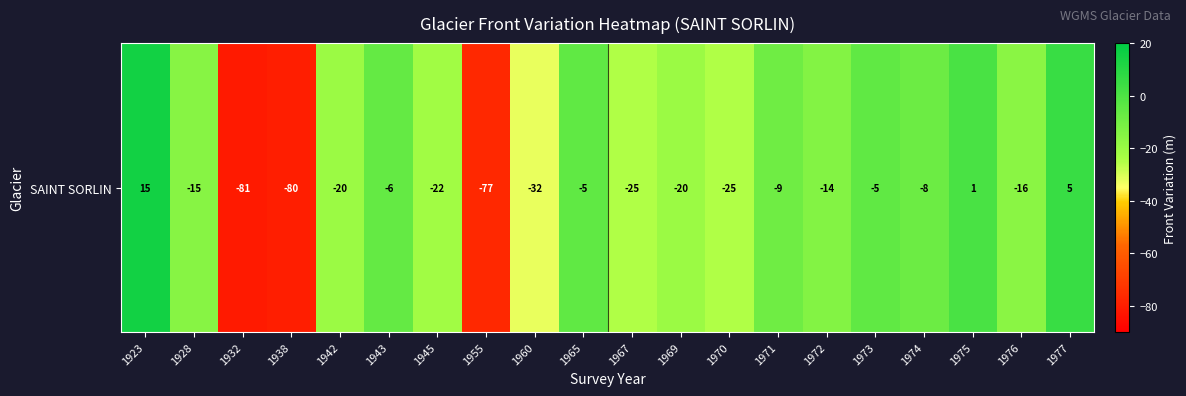

How many values are below zero?

17